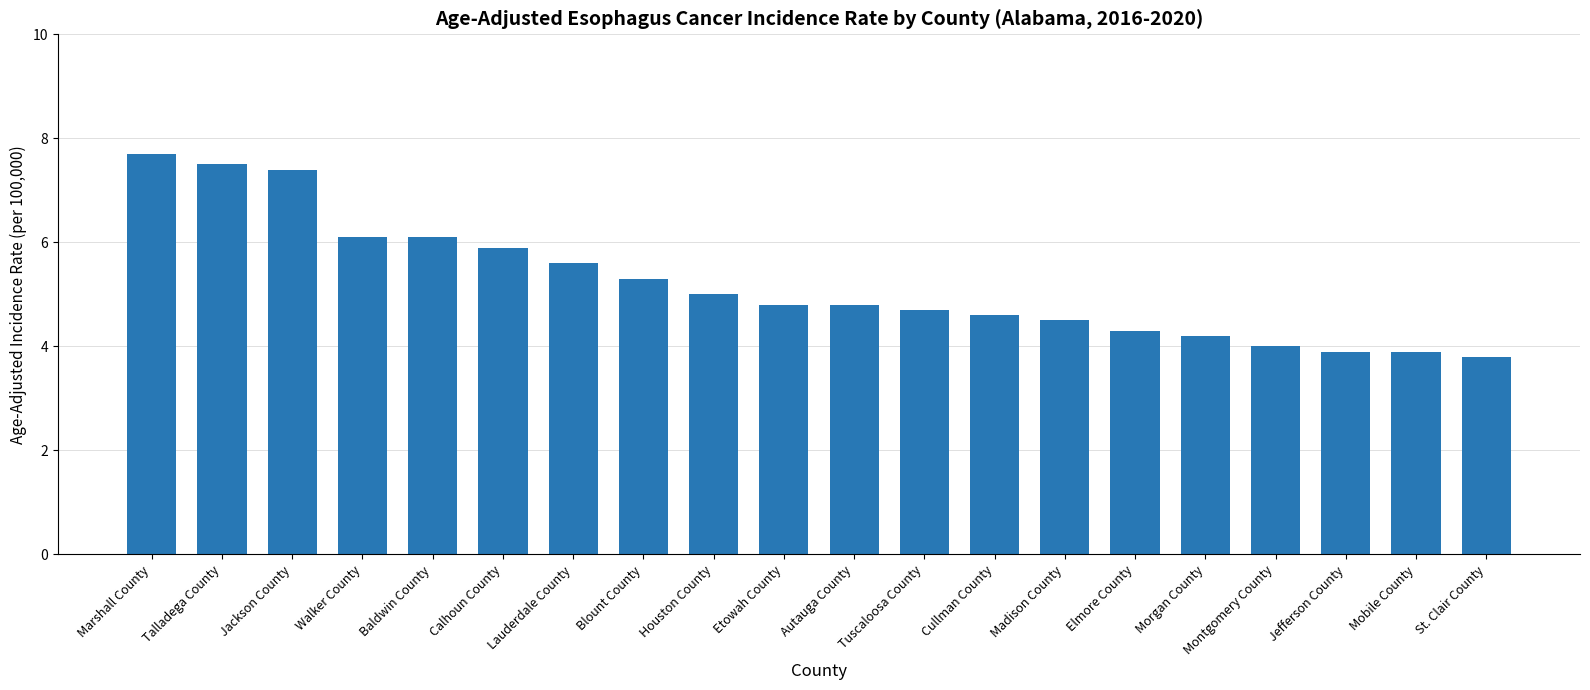

What value does the data have at Blount County?

5.3